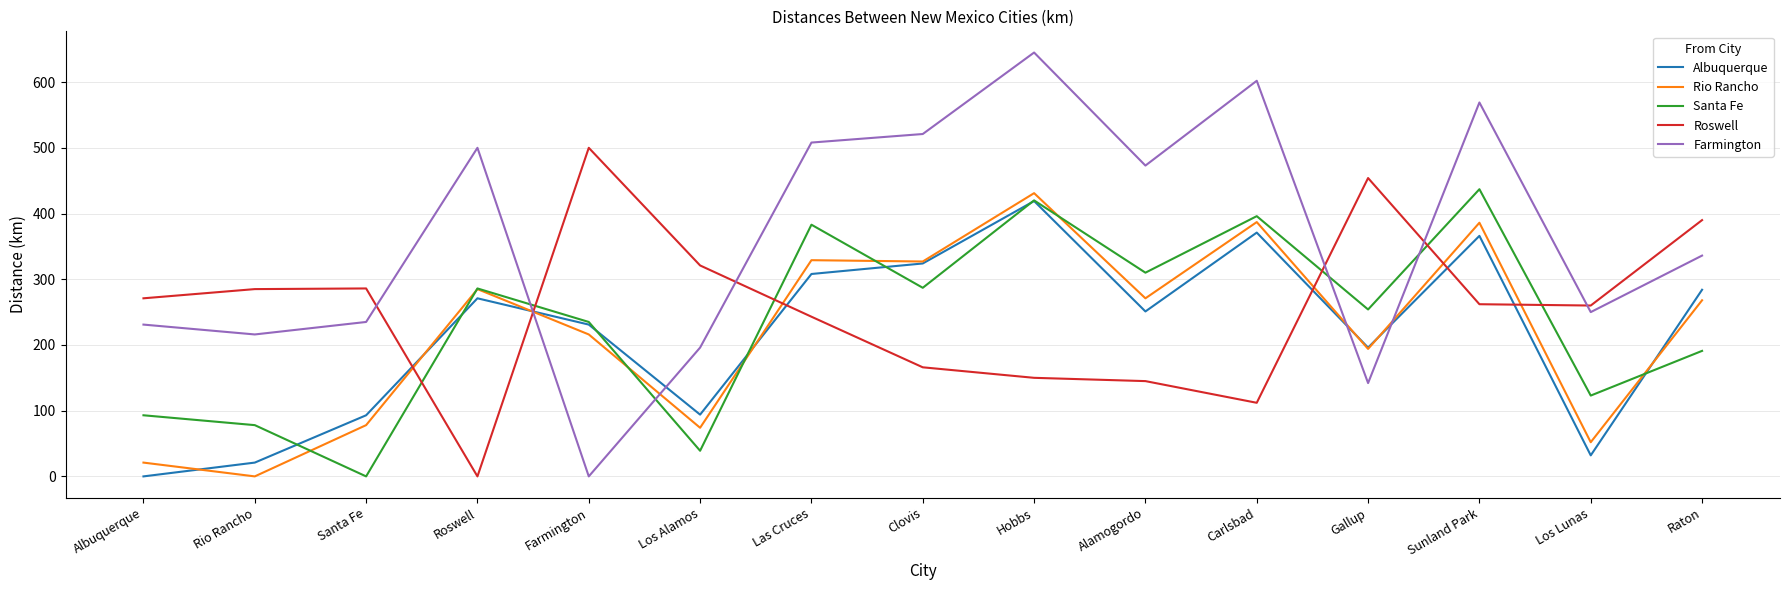

What is the spread (max minus min) of values at Hobbs?

495